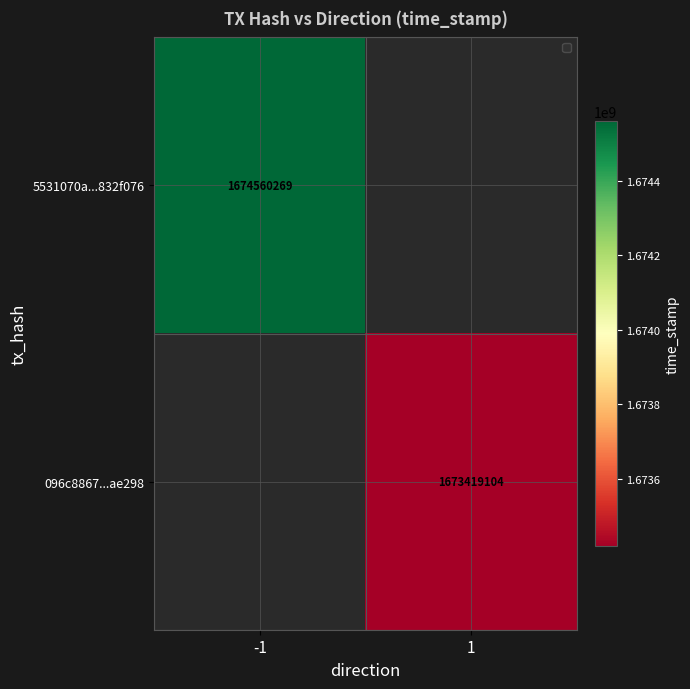

Is the value of 5531070a...832f076 at -1 greater than the value of 096c8867...ae298 at 1?

Yes